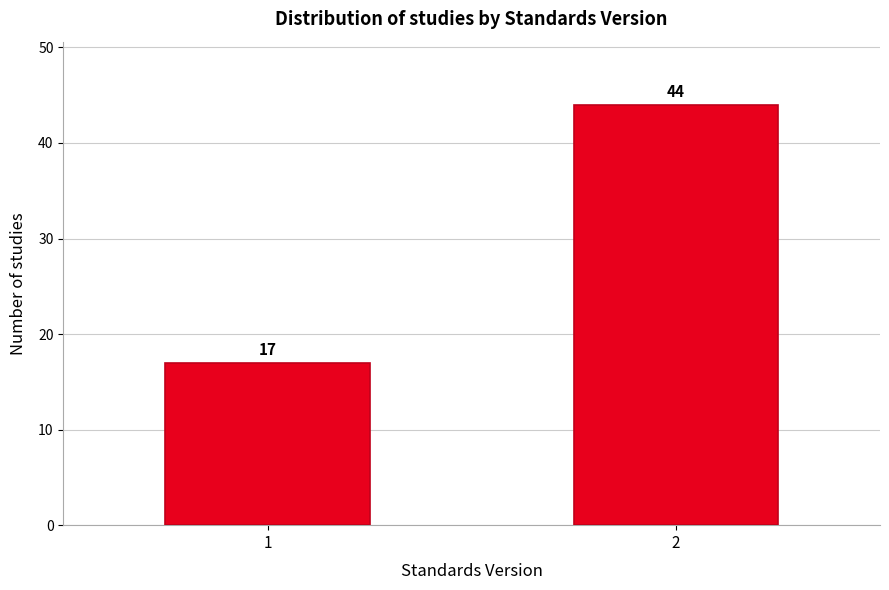

Reading left to right, extract all data points from this chart.

1=17	2=44